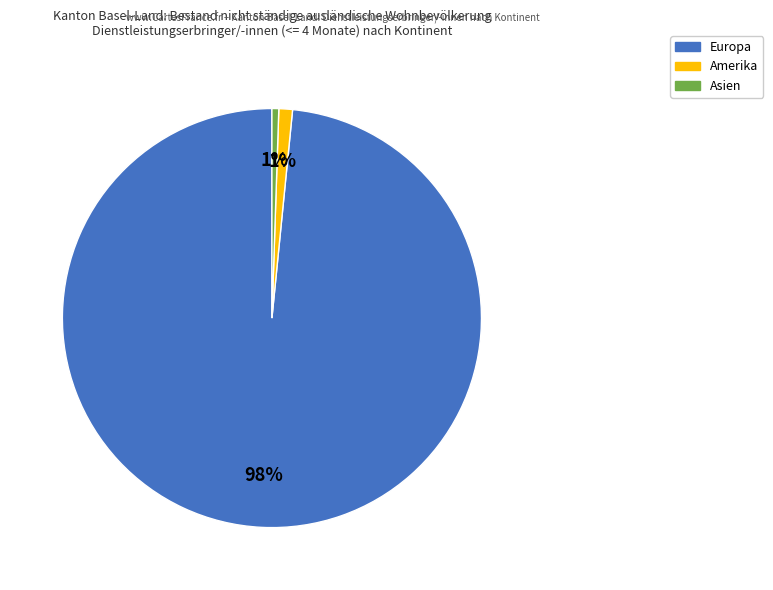

Is there a majority slice in this chart?

Yes